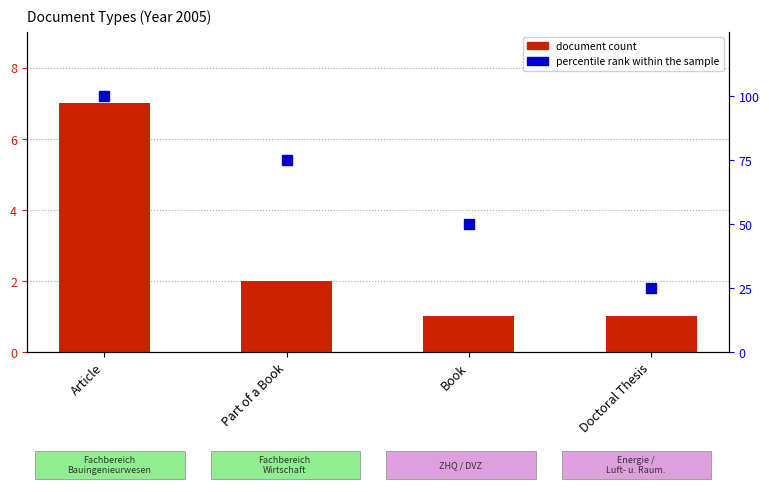

Which series contains the lowest Y value?

document count